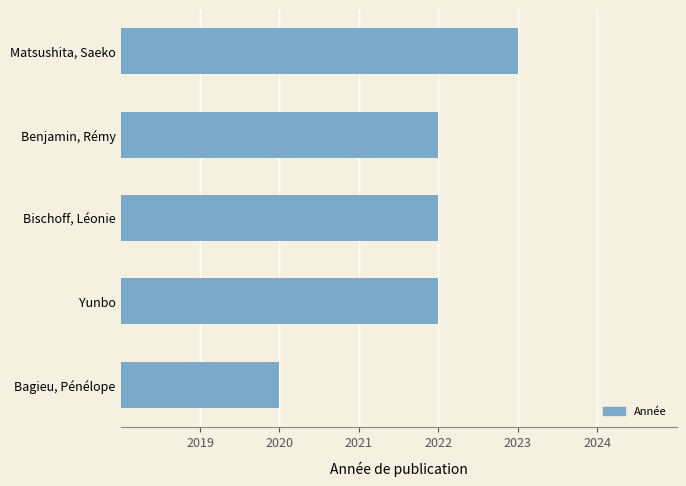

Reading top to bottom, what are all the values shown in this chart?

Matsushita, Saeko=2023	Benjamin, Rémy=2022	Bischoff, Léonie=2022	Yunbo=2022	Bagieu, Pénélope=2020